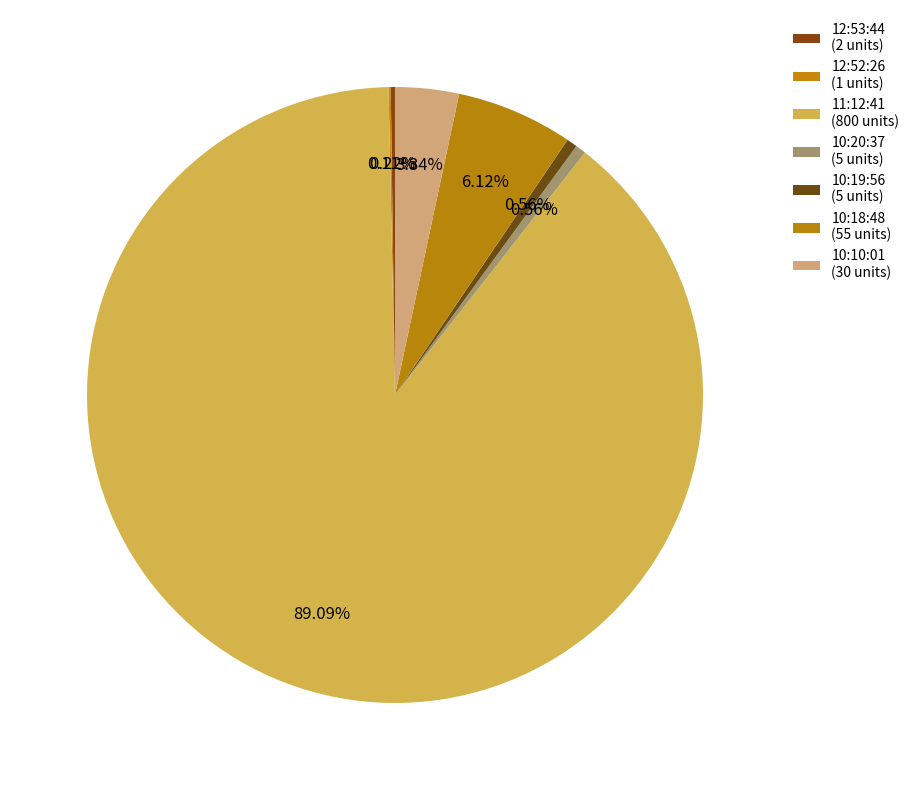

What portion of the pie excludes 10:20:37?

99.4%